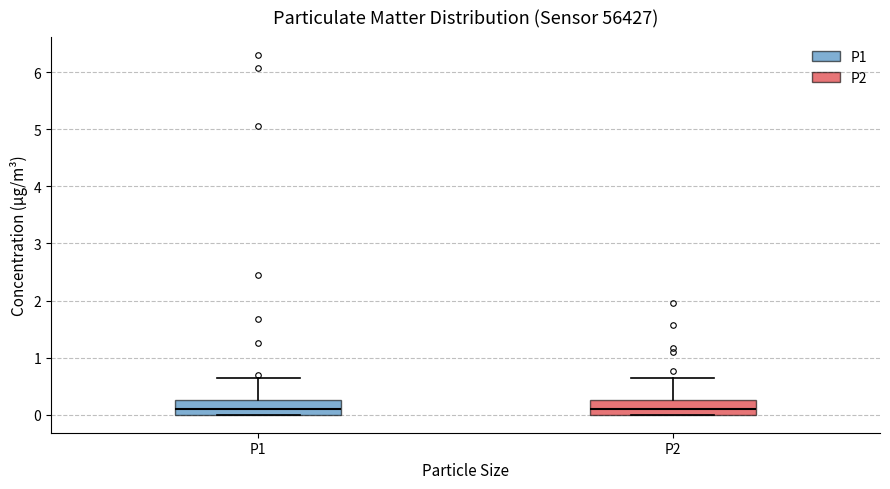

Reading left to right, transcribe this box plot: for each box, give where its median line is, the range the box spans, and where its two whiskers end, as read against the y-axis. The values are not printed on the chart, so give them approximately, as read against the axis.

P1: median 0.1, box 0.0 to 0.3, whiskers 0.0 to 0.7
P2: median 0.1, box 0.0 to 0.3, whiskers 0.0 to 0.7